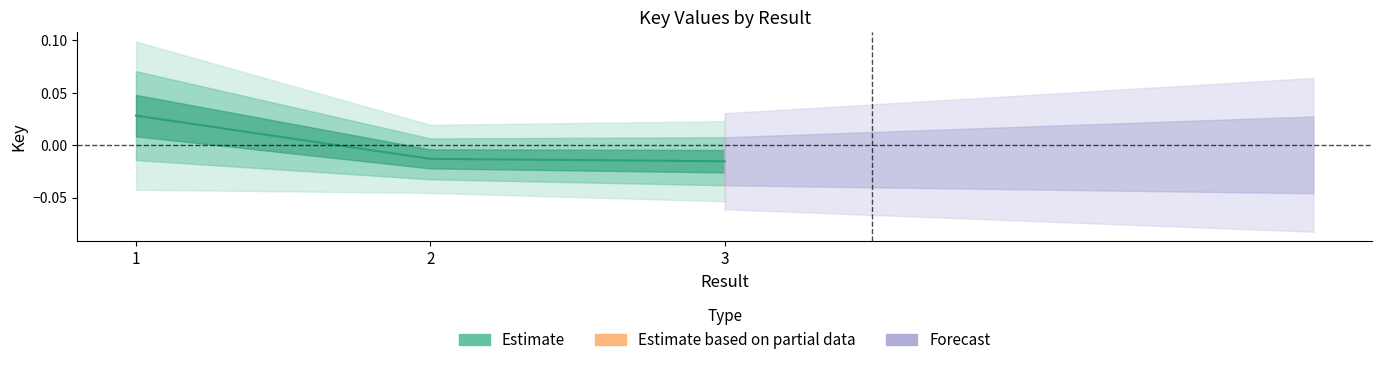

Which label corresponds to the largest value in the chart?

1